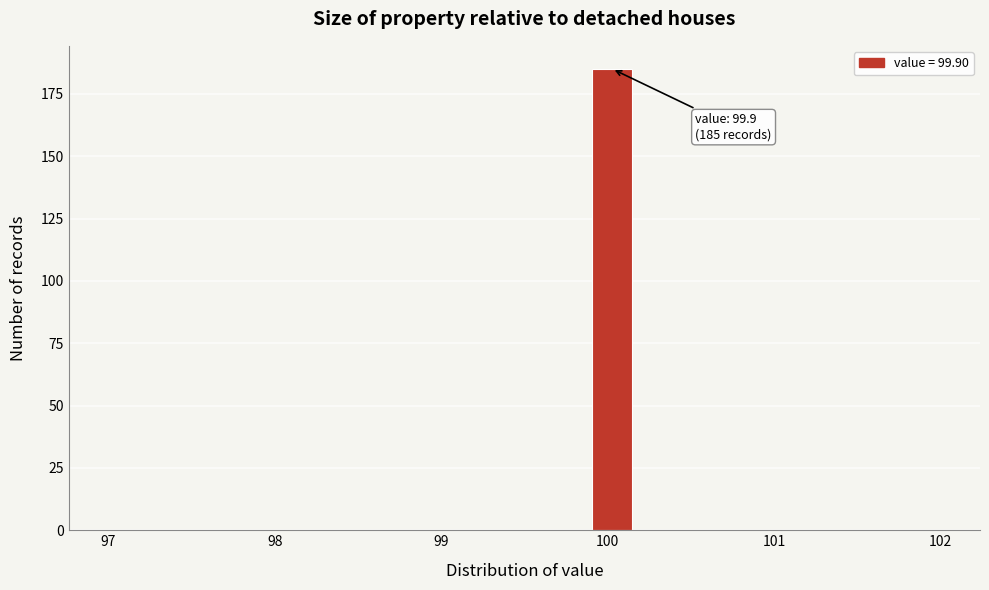

Read against the x-axis, roughly where is the centre of the tallest bar?

100.0